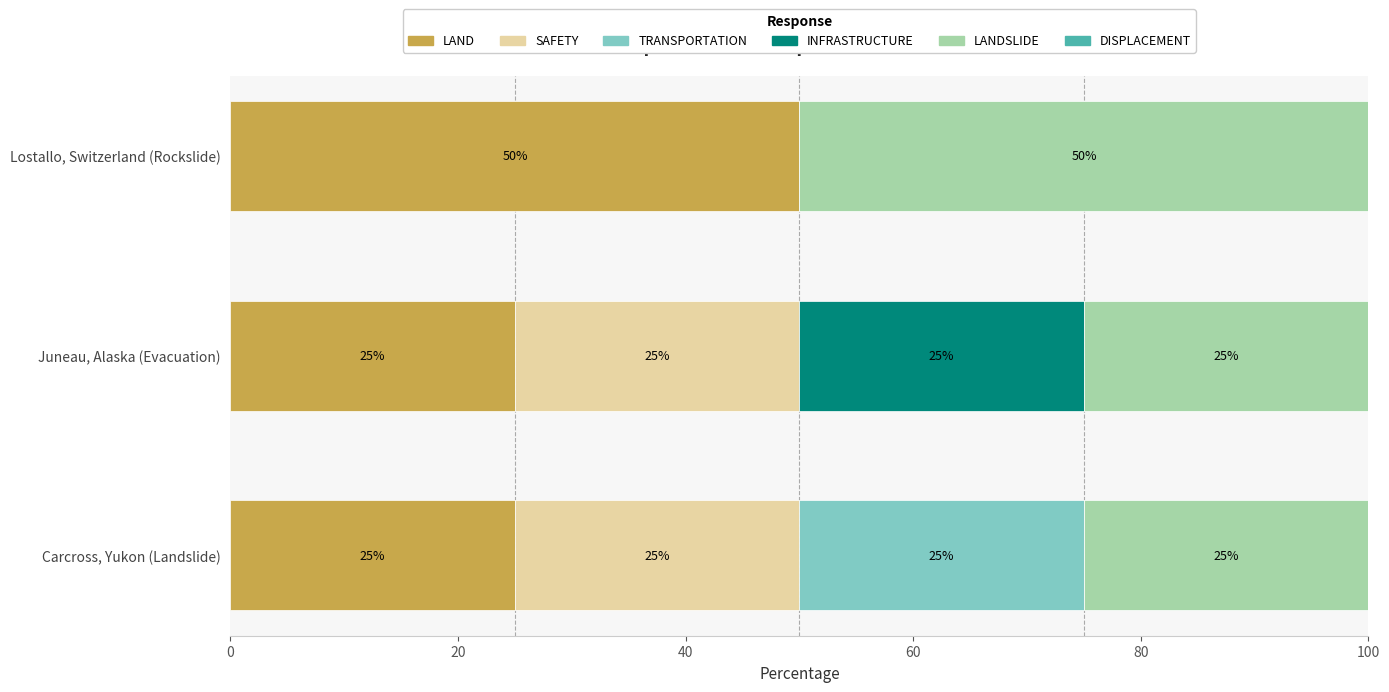

What is the maximum value for LAND?

50